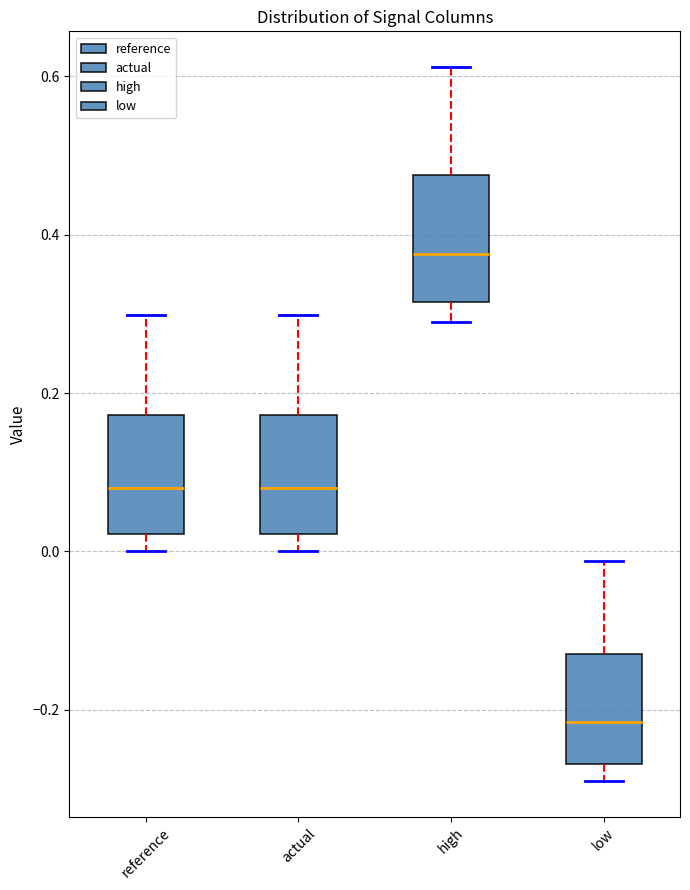

Reading left to right, read every box against the y-axis: the position of its median line, the range the box covers, and the ends of its whiskers. The values are not printed on the chart, so give them approximately, as read against the axis.

reference: median 0.08, box 0.02 to 0.18, whiskers 0.00 to 0.30
actual: median 0.08, box 0.02 to 0.18, whiskers 0.00 to 0.30
high: median 0.38, box 0.32 to 0.48, whiskers 0.28 to 0.62
low: median -0.22, box -0.26 to -0.14, whiskers -0.28 to -0.02